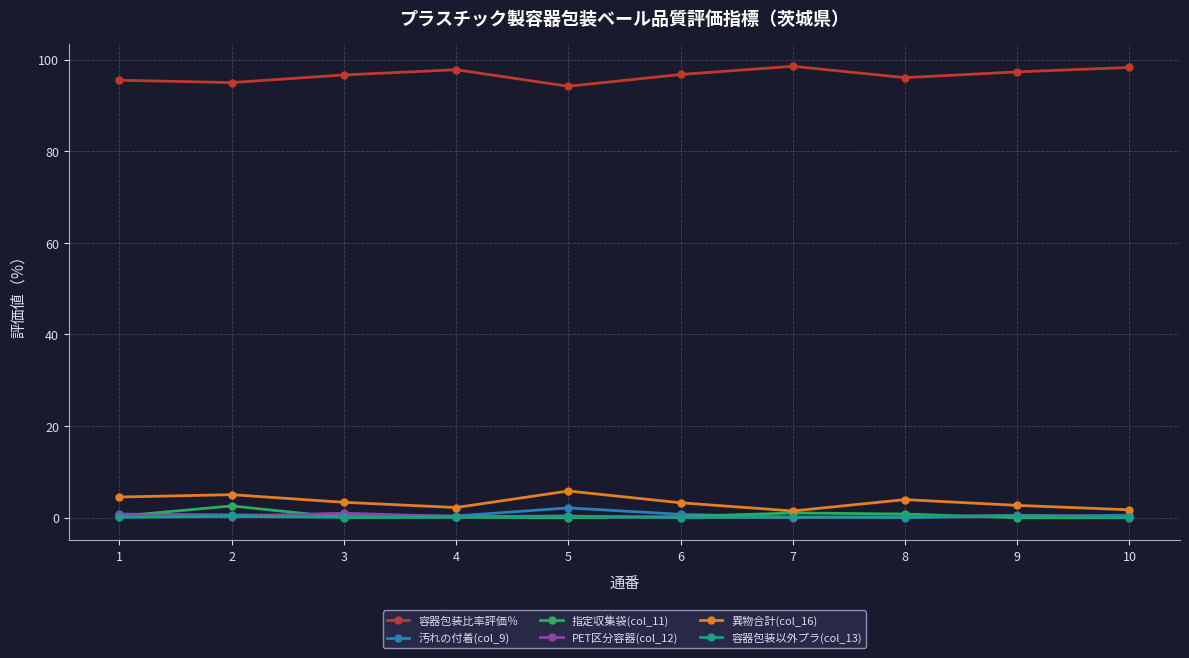

What is the spread (max minus min) of values at 2?

94.7